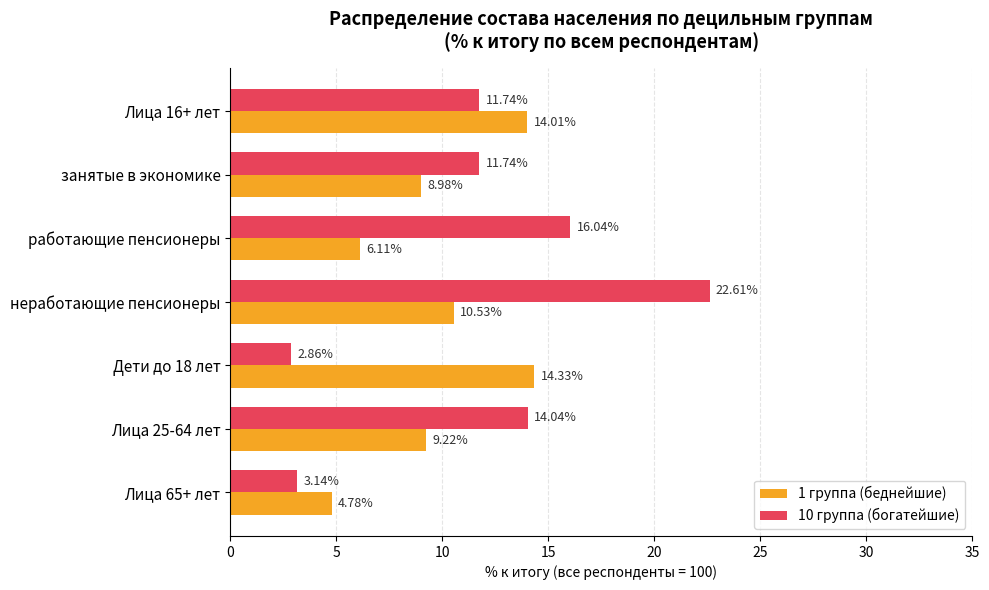

Which label corresponds to the largest value in the chart?

неработающие пенсионеры